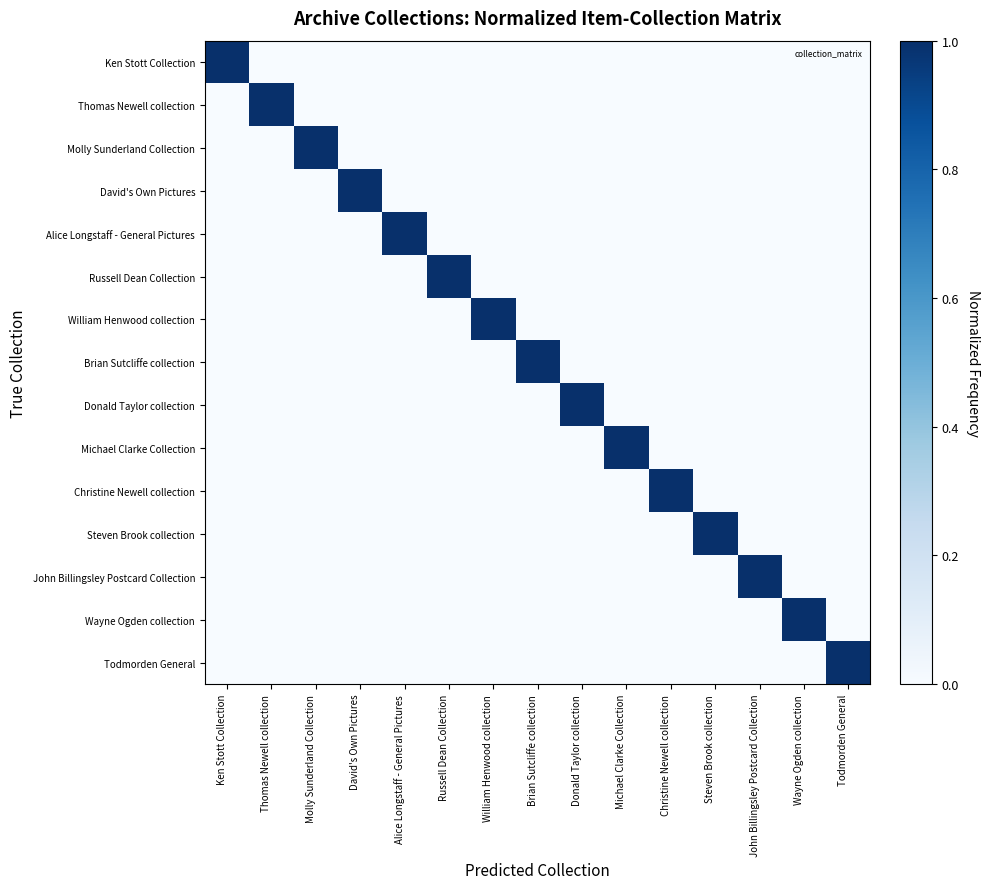

At which category is the sum across all series the highest?

Ken Stott Collection